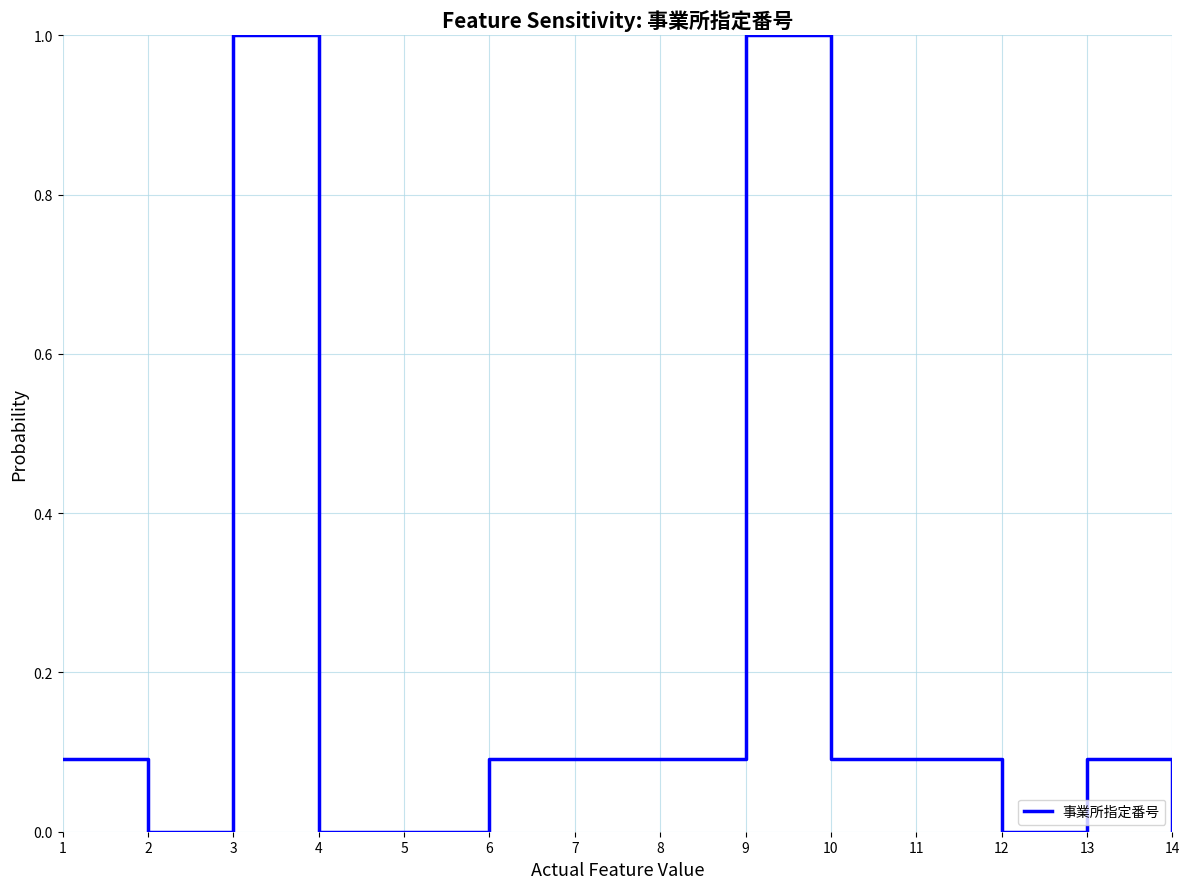

What is the difference between the maximum and minimum values?

1.0